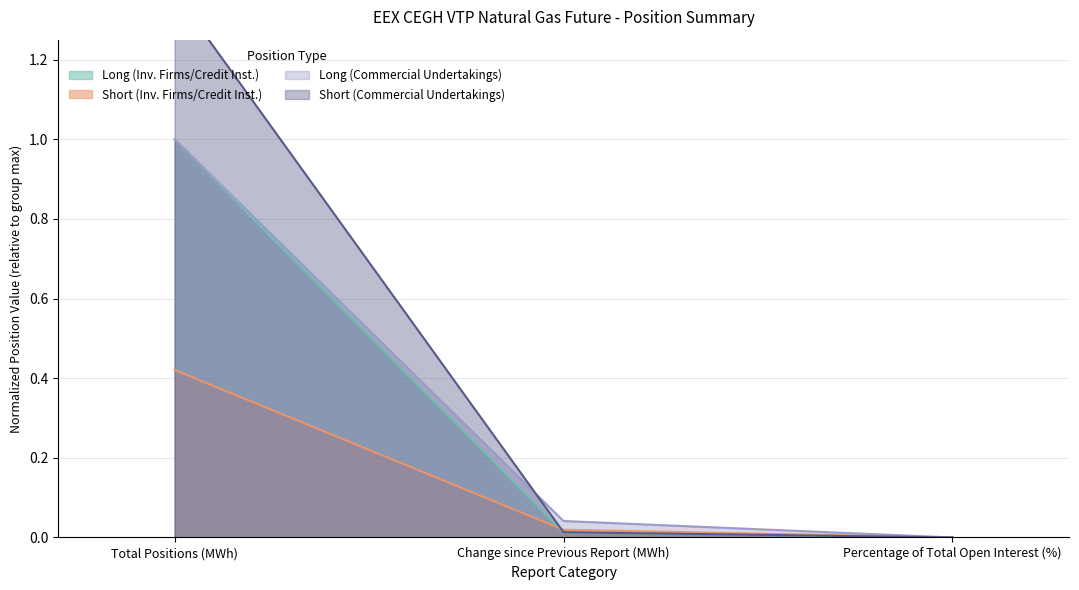

How many lines are shown in the chart?

4